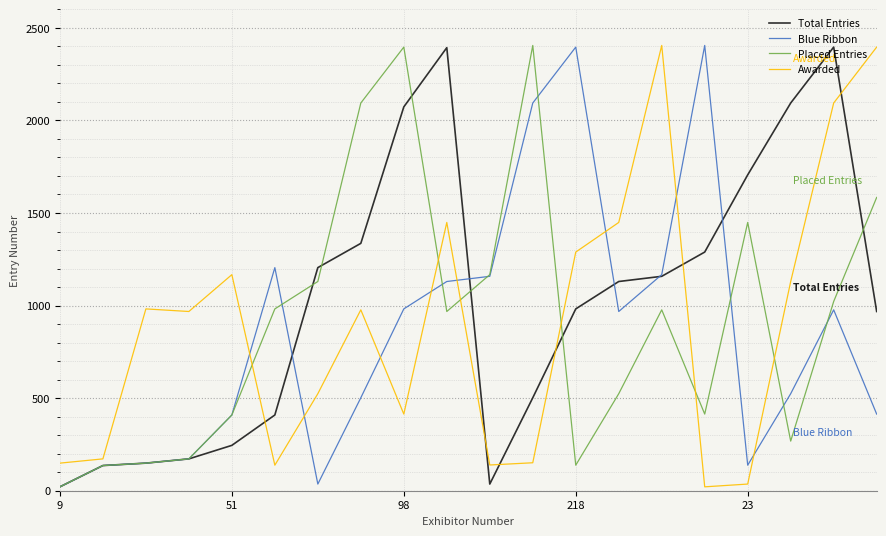

What is the maximum value for Total Entries?

2396